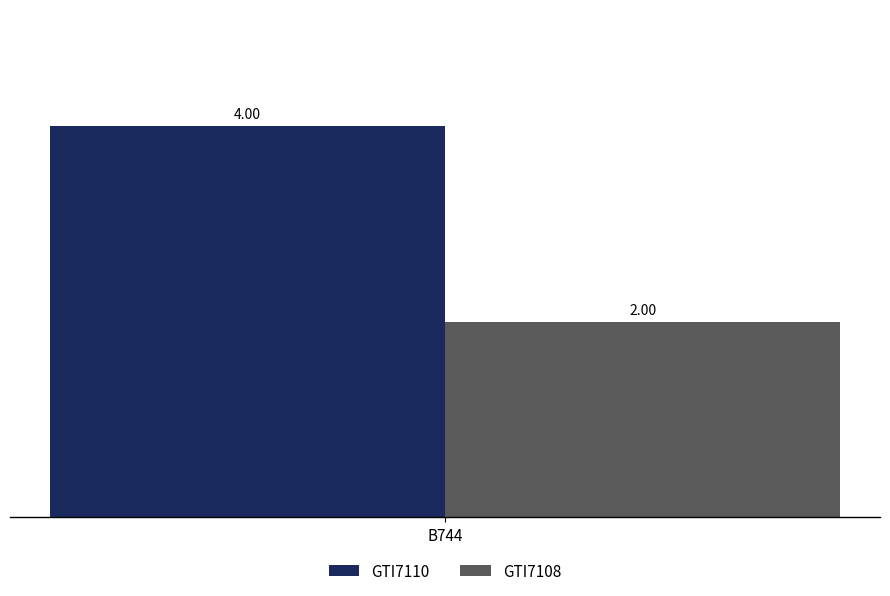

List the series in order of their peak value, lowest first.

GTI7108, GTI7110